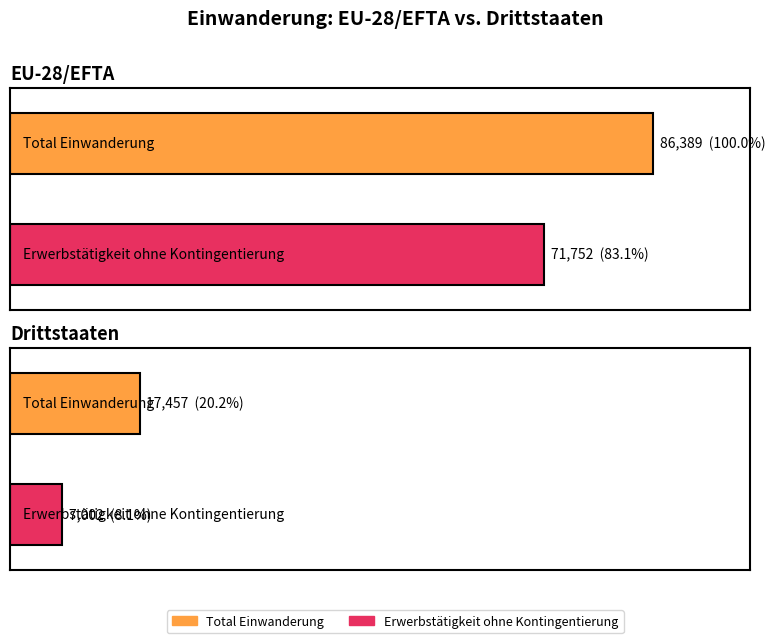

Which has a higher value, Drittstaaten or EU-28/EFTA?

EU-28/EFTA